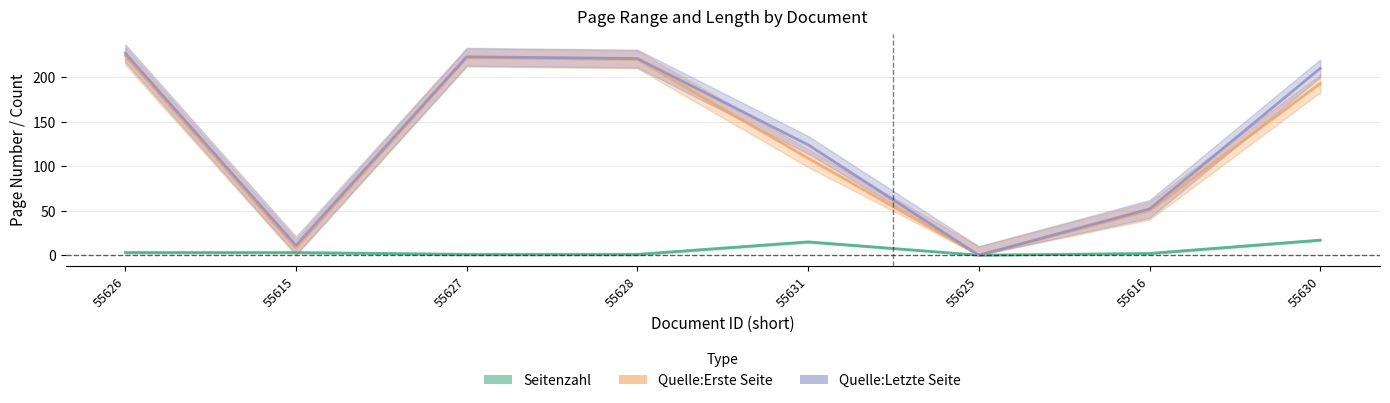

Between 55631 and 55616, which series saw the biggest shift?

Quelle:Letzte Seite